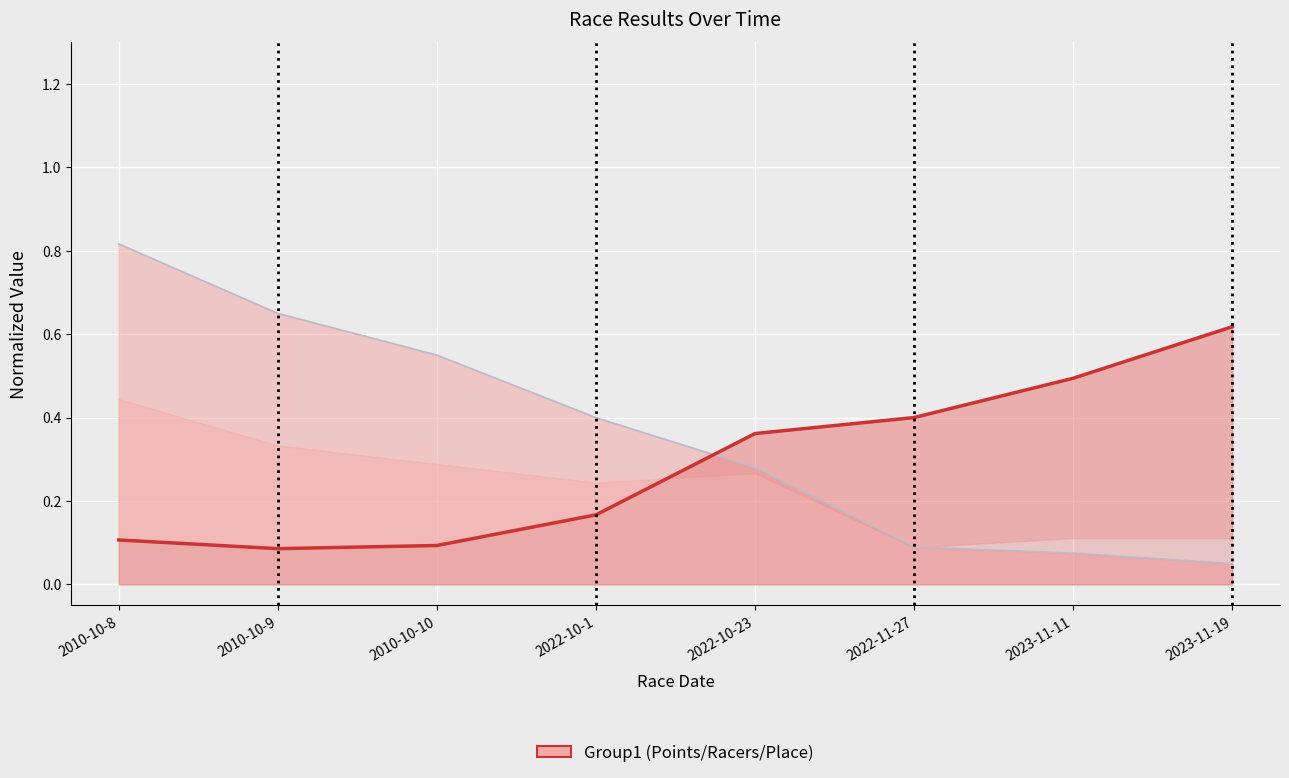

Rank the categories by value from lowest to highest.

2010-10-9, 2010-10-10, 2010-10-8, 2022-10-1, 2022-10-23, 2022-11-27, 2023-11-11, 2023-11-19